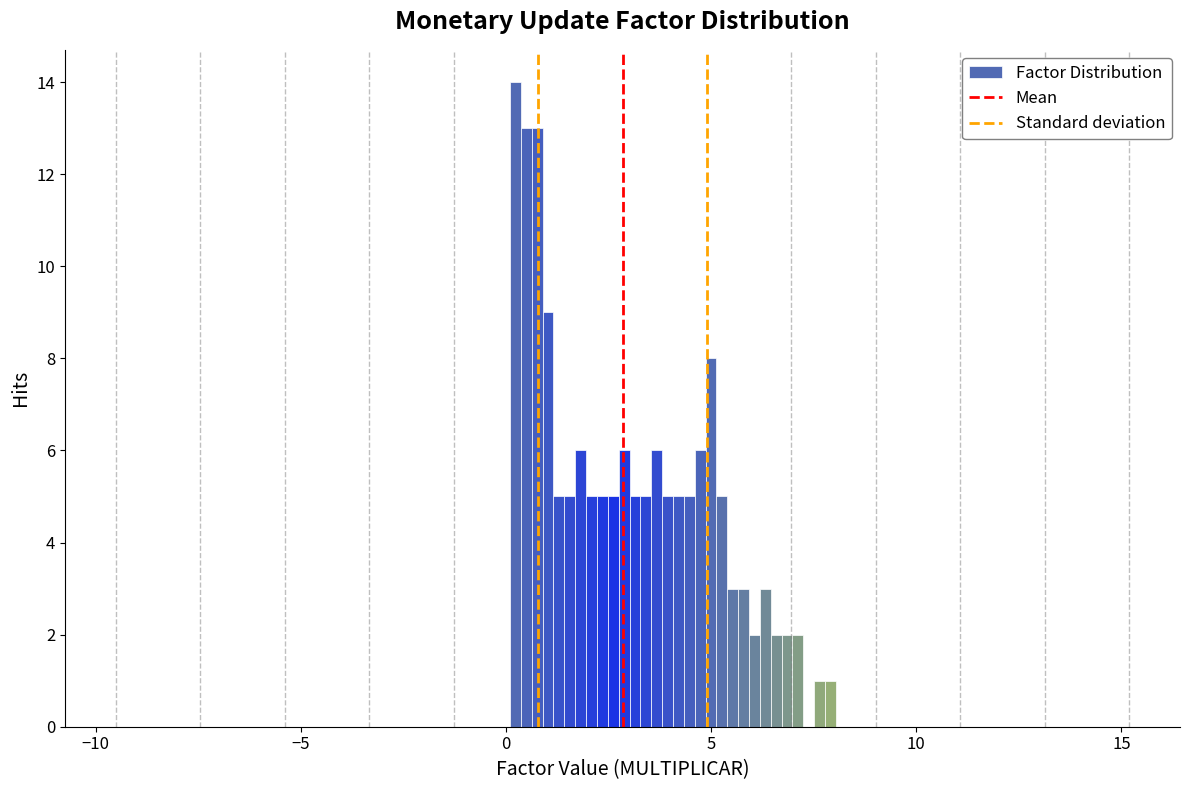

Around what value on the x-axis is the tallest bar? Give the approximate position of its centre, as read against the axis.

0.0